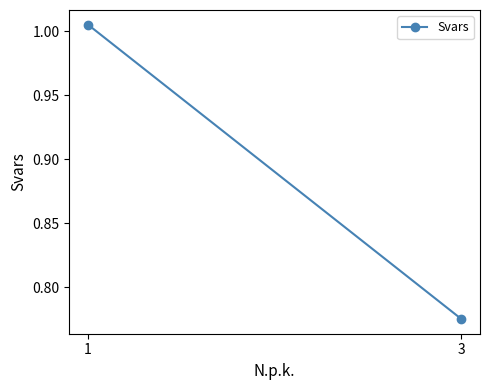

True or false: the data shows 0.8 at 3.

True